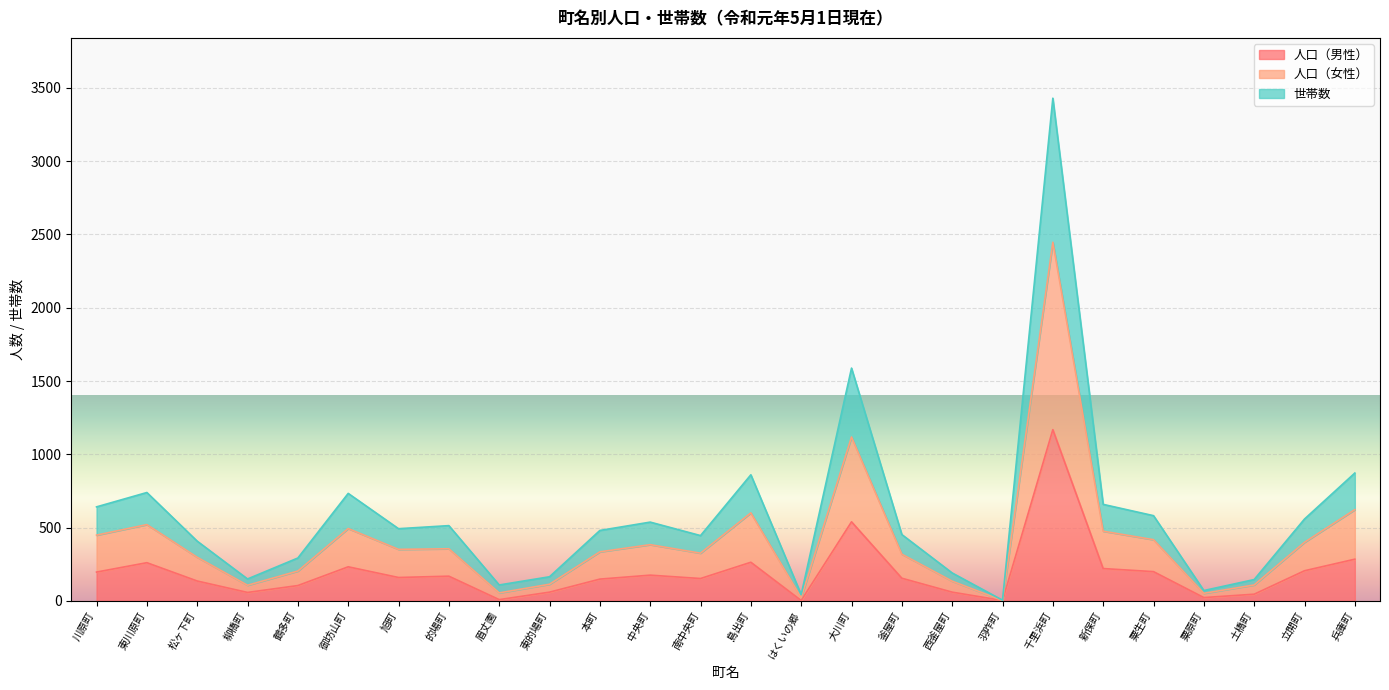

At 的場町, list the series in order from smallest to largest.

人口（男性）, 人口（女性）, 世帯数